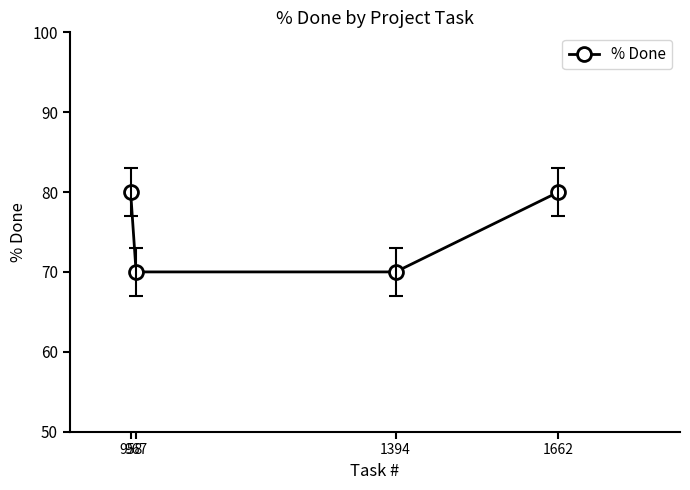

What is the smallest value displayed?

70